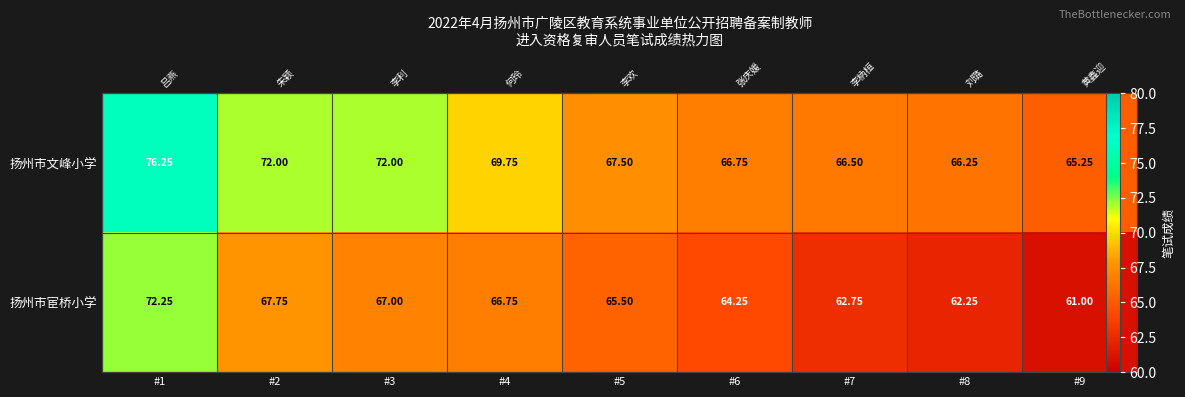

Which series changed the most between #7 and #8?

扬州市宦桥小学